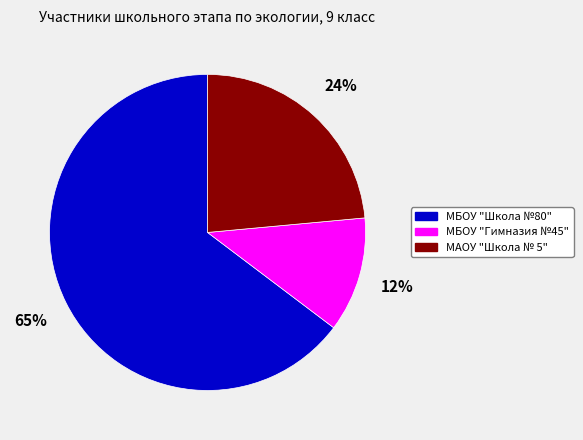

Approximately how many times larger is the value at МАОУ "Школа № 5" compared to МБОУ "Школа №80"?

0.4